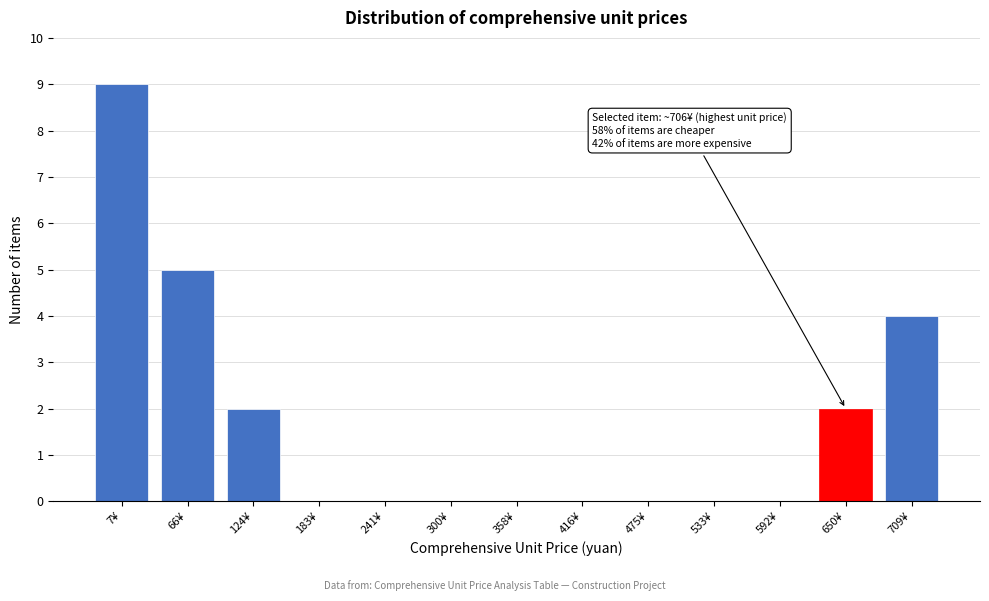

Reading left to right, transcribe all the data shown in this chart.

7¥=9	66¥=5	124¥=2	183¥=0	241¥=0	300¥=0	358¥=0	416¥=0	475¥=0	533¥=0	592¥=0	650¥=2	709¥=4